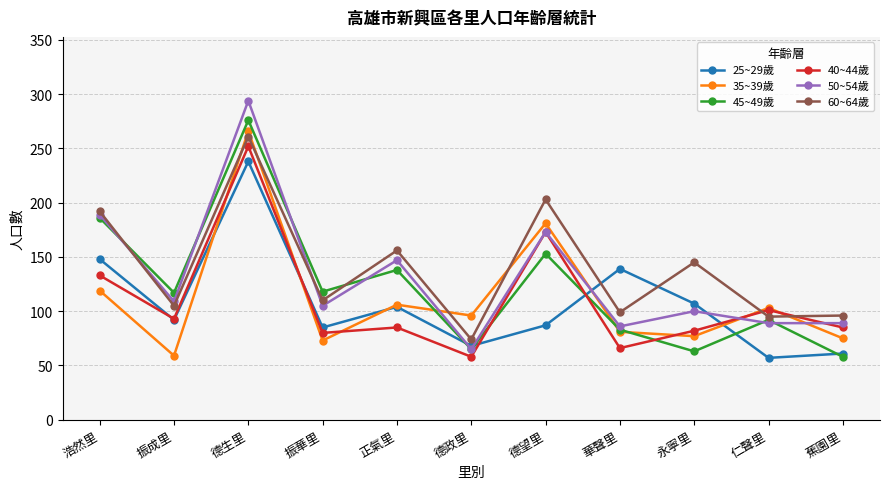

What is the label of the 5th point from the right?

德望里